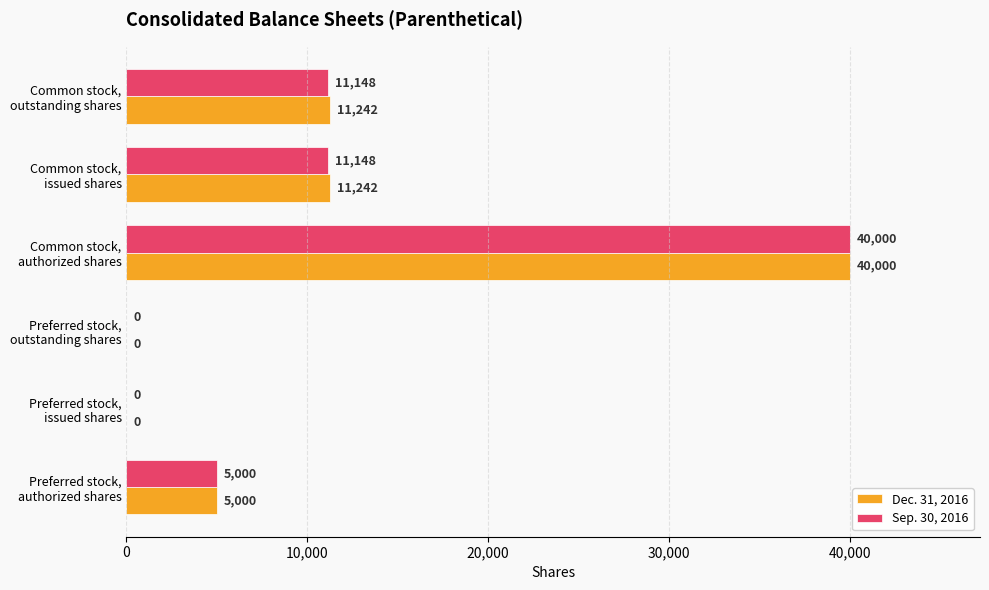

What are all the series names shown in the legend?

Dec. 31, 2016, Sep. 30, 2016